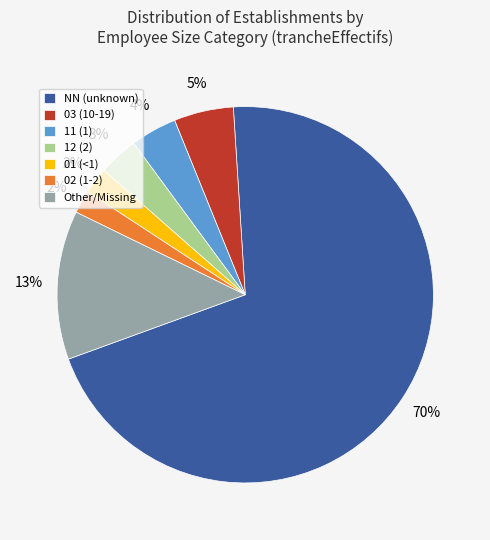

What percentage is the 02 (1-2) slice, to the nearest percent?

2%